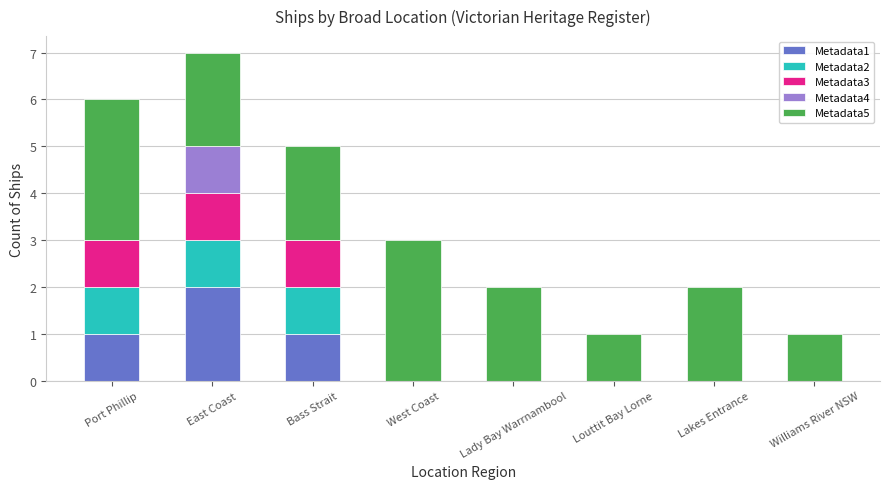

What are all the series names shown in the legend?

Metadata1, Metadata2, Metadata3, Metadata4, Metadata5